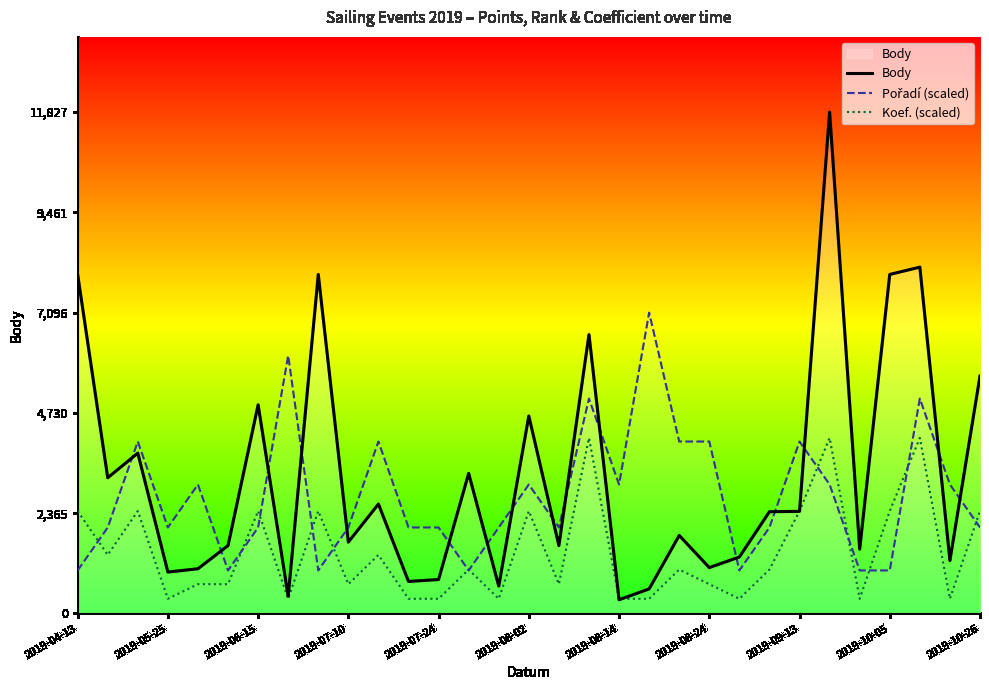

How many lines are shown in the chart?

3